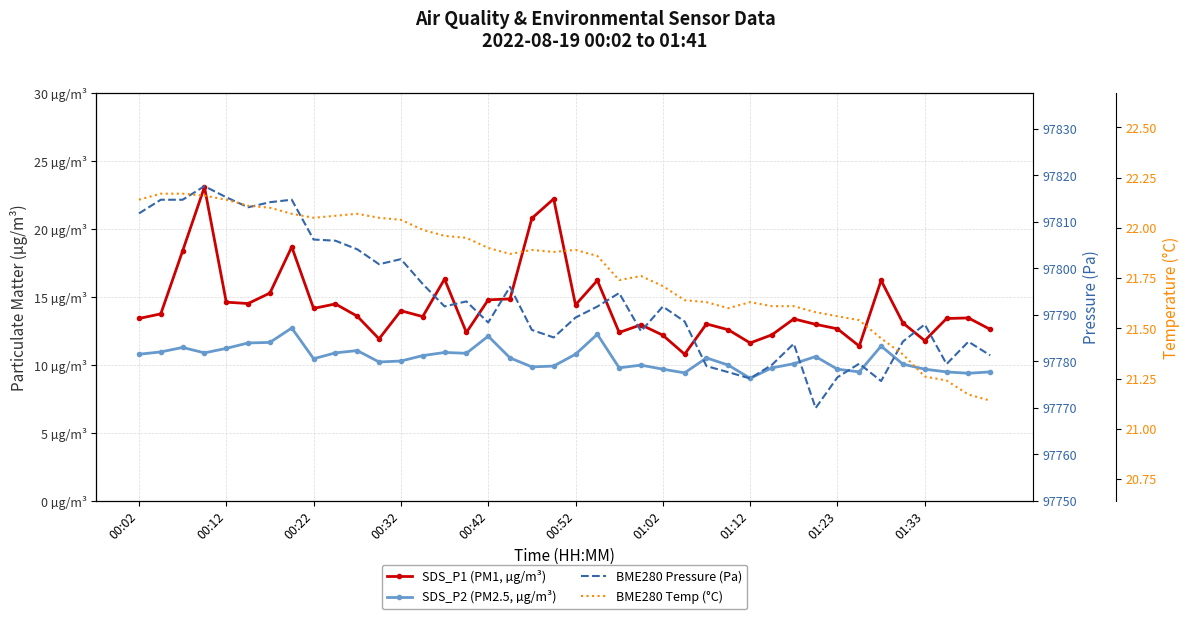

Read the SDS_P1 (PM1, µg/m³) value at 00:42.

14.8